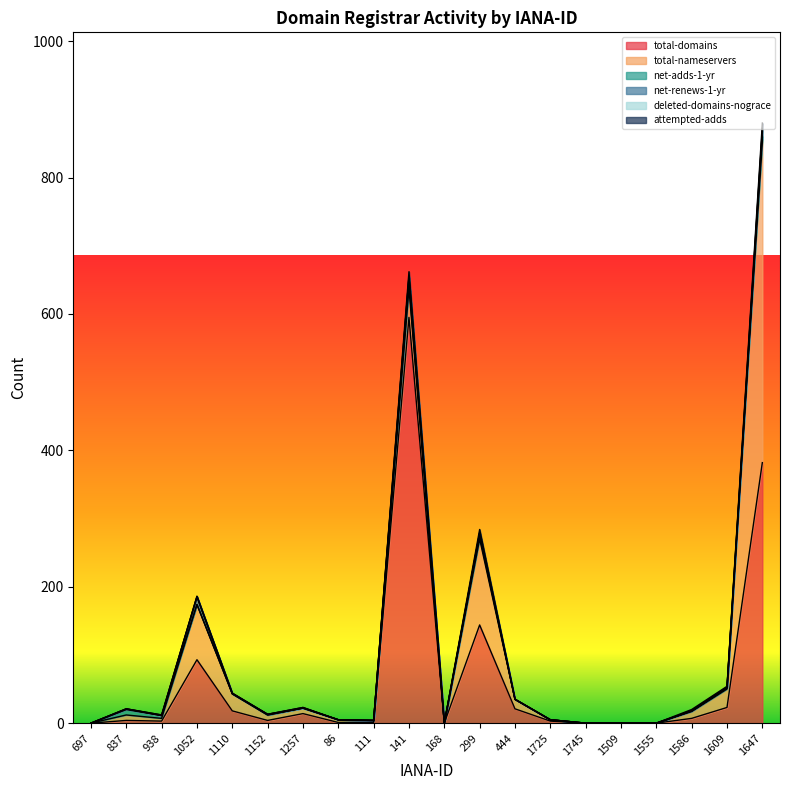

Which series has the largest total across all categories?

total-domains